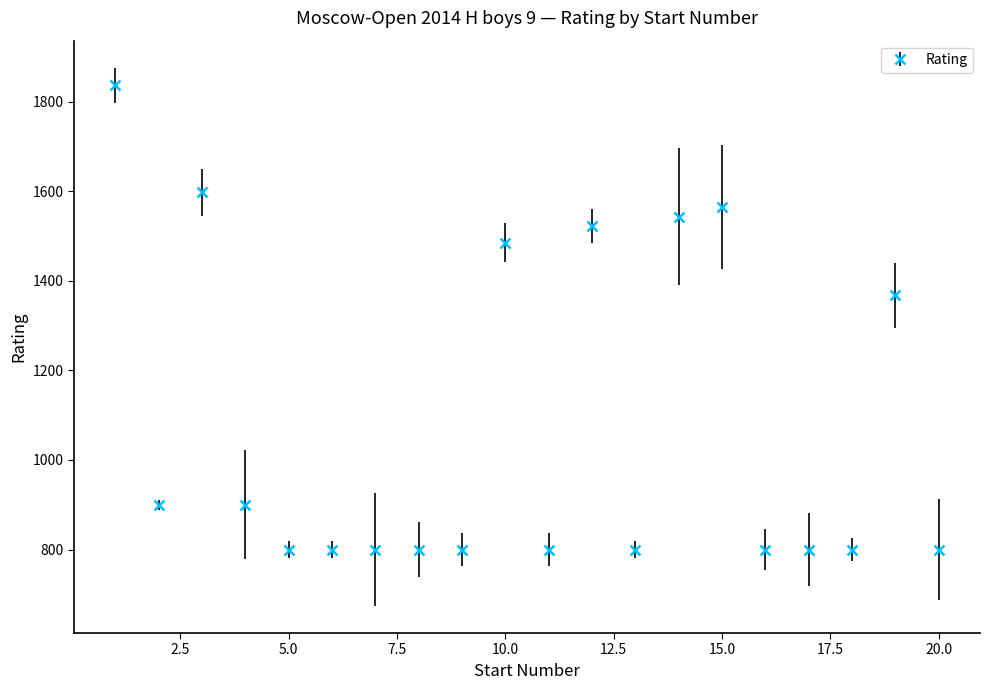

What is the greatest value displayed?

1836